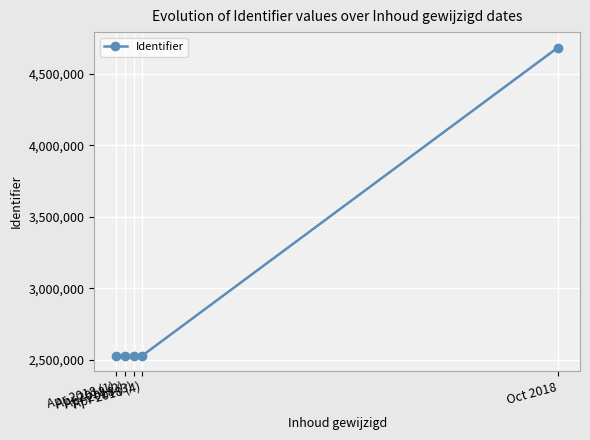

The value at Apr 2018 (1) is 1633195. True or false?

False